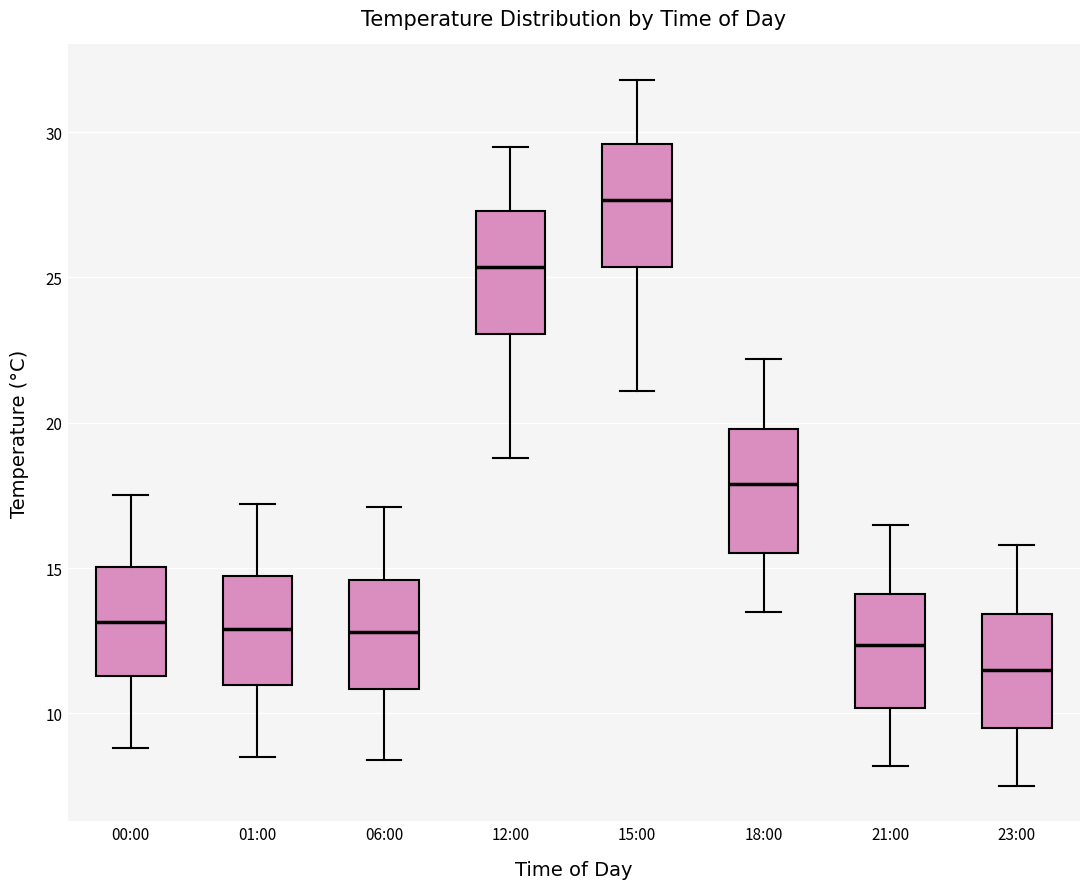

Where does the lower whisker of the box for 00:00 end on the y-axis? The values are not printed on the chart, so give them approximately, as read against the axis.

9.0